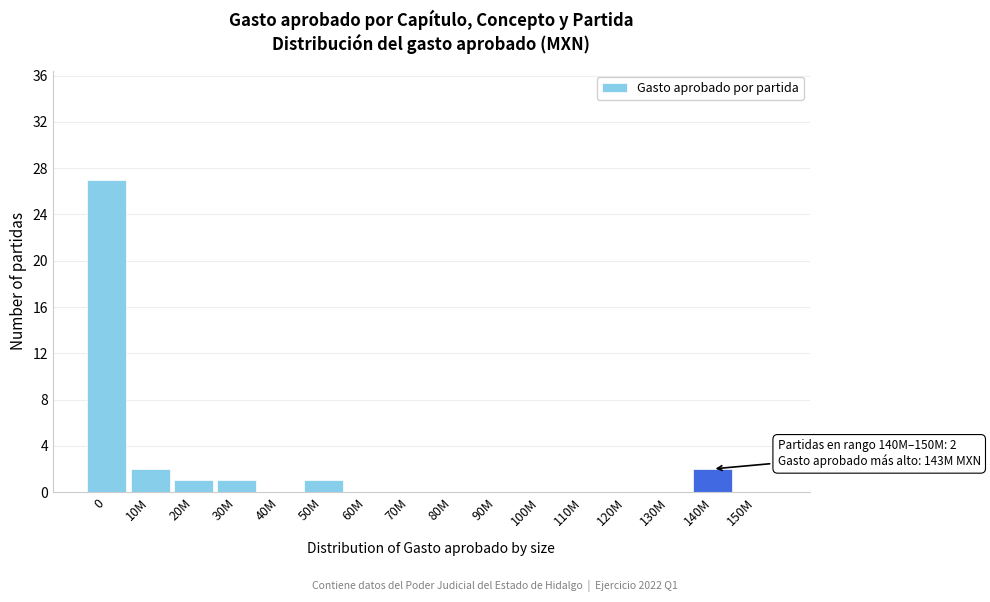

Reading left to right, list all the values displayed in this chart.

0=27	10M=2	20M=1	30M=1	40M=0	50M=1	60M=0	70M=0	80M=0	90M=0	100M=0	110M=0	120M=0	130M=0	140M=2	150M=0